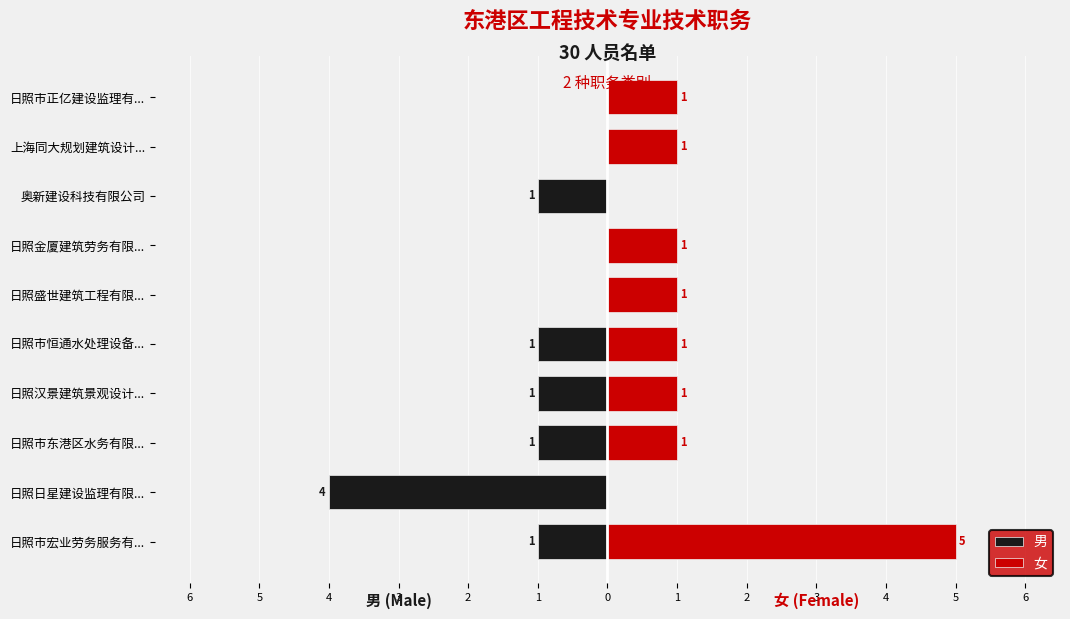

Reading left to right, list all the values displayed in this chart.

男: -1	-4	-1	-1	-1	0	0	-1	0	0
女: 5	0	1	1	1	1	1	0	1	1